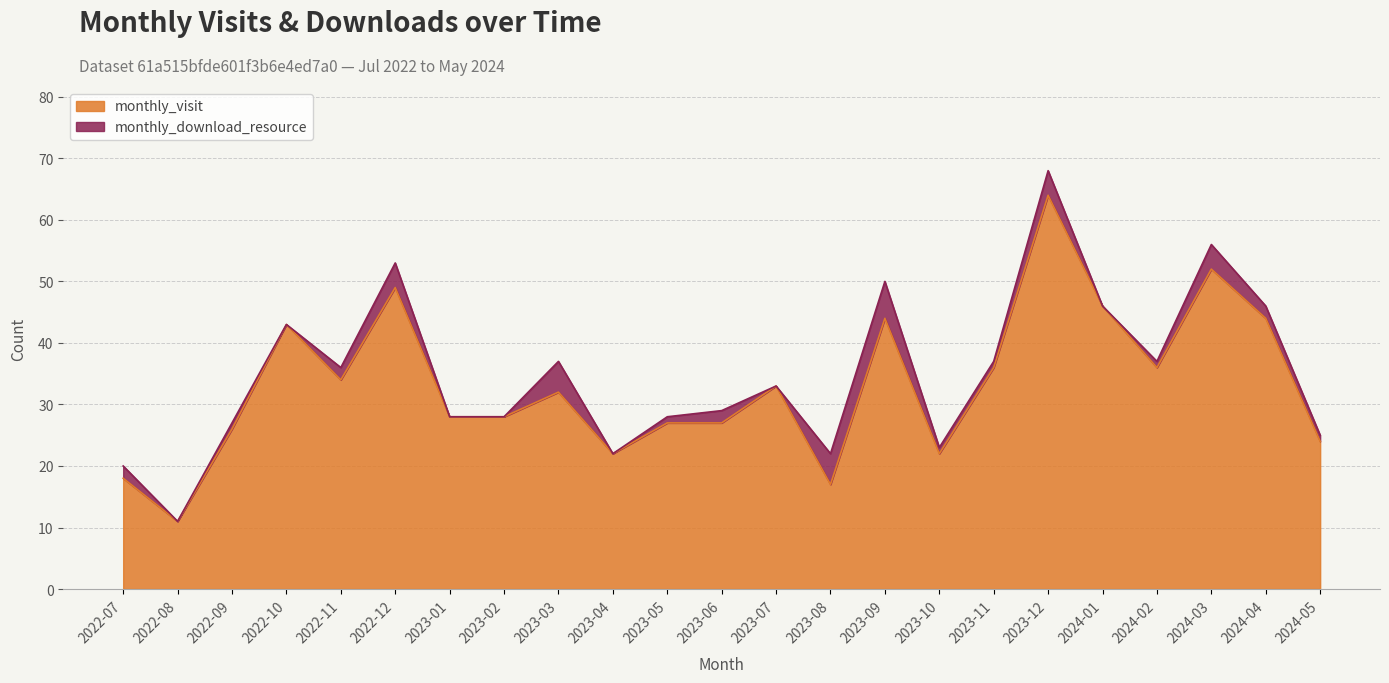

Between 2023-10 and 2024-01, which is larger?

2024-01